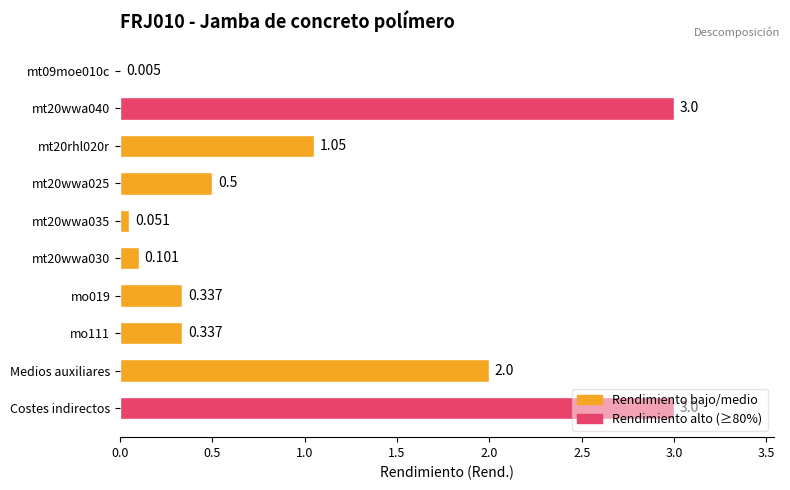

Between mt20wwa025 and Costes indirectos, which is larger?

Costes indirectos